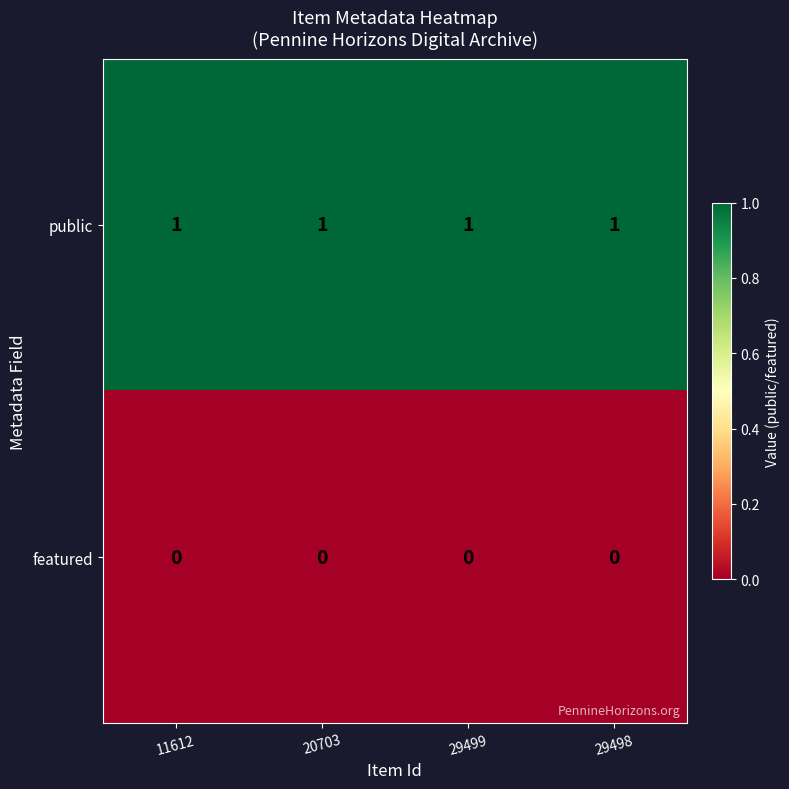

True or false: featured has a value of 0 at 11612.

True